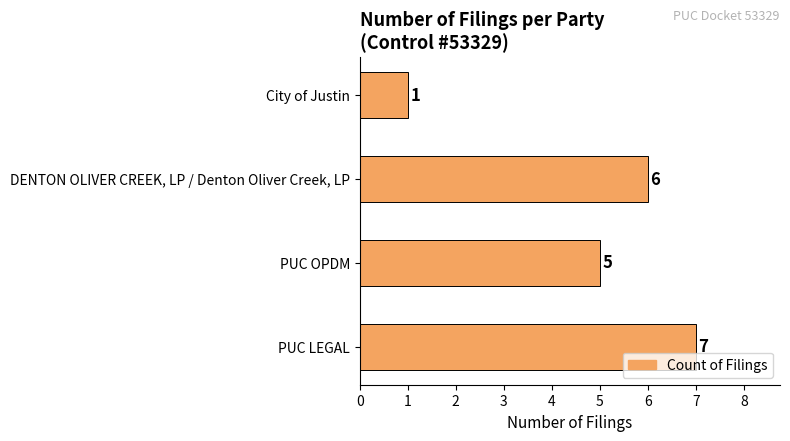

How many categories are shown in the chart?

4